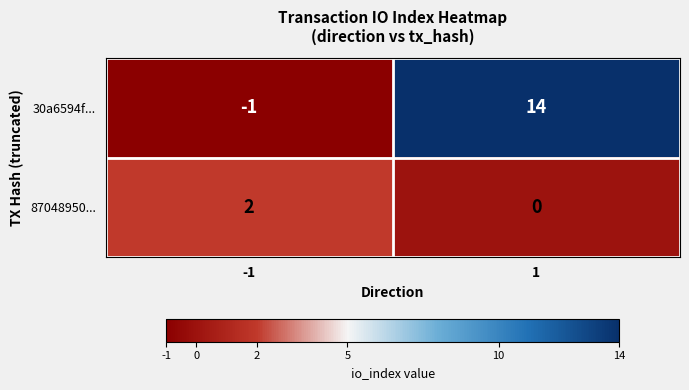

What is the highest value of the 30a6594f... series?

14